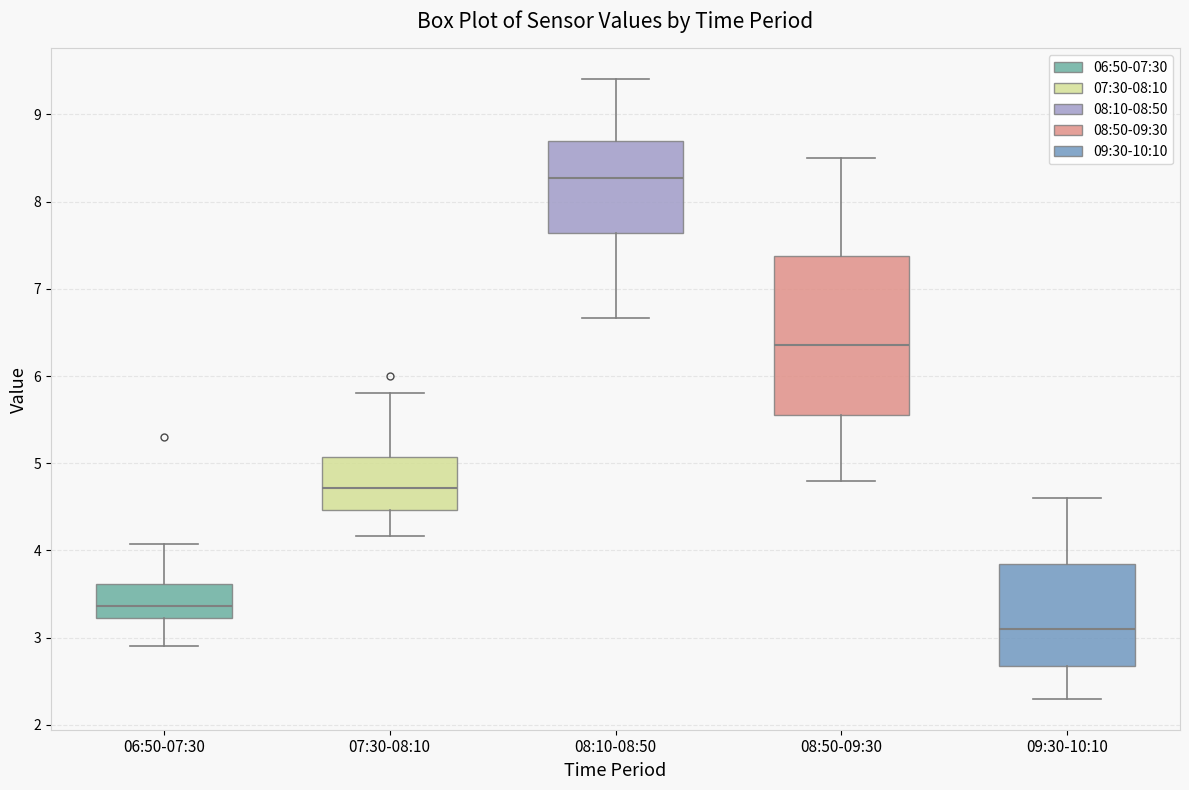

Reading left to right, transcribe this box plot: for each box, give where its median line is, the range the box spans, and where its two whiskers end, as read against the y-axis. The values are not printed on the chart, so give them approximately, as read against the axis.

06:50-07:30: median 3.4, box 3.2 to 3.6, whiskers 2.9 to 4.1
07:30-08:10: median 4.7, box 4.5 to 5.1, whiskers 4.2 to 5.8
08:10-08:50: median 8.3, box 7.6 to 8.7, whiskers 6.7 to 9.4
08:50-09:30: median 6.4, box 5.6 to 7.4, whiskers 4.8 to 8.5
09:30-10:10: median 3.1, box 2.7 to 3.9, whiskers 2.3 to 4.6